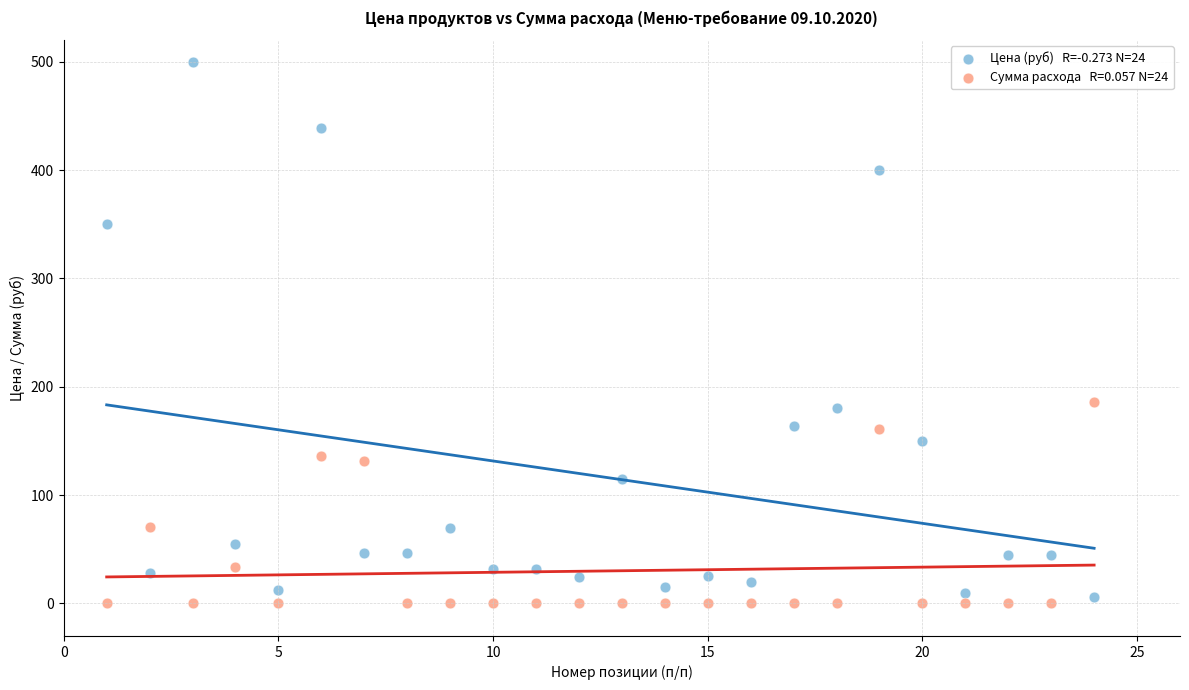

Across all data points, what is the range of Y values (max minus min)?

500.0